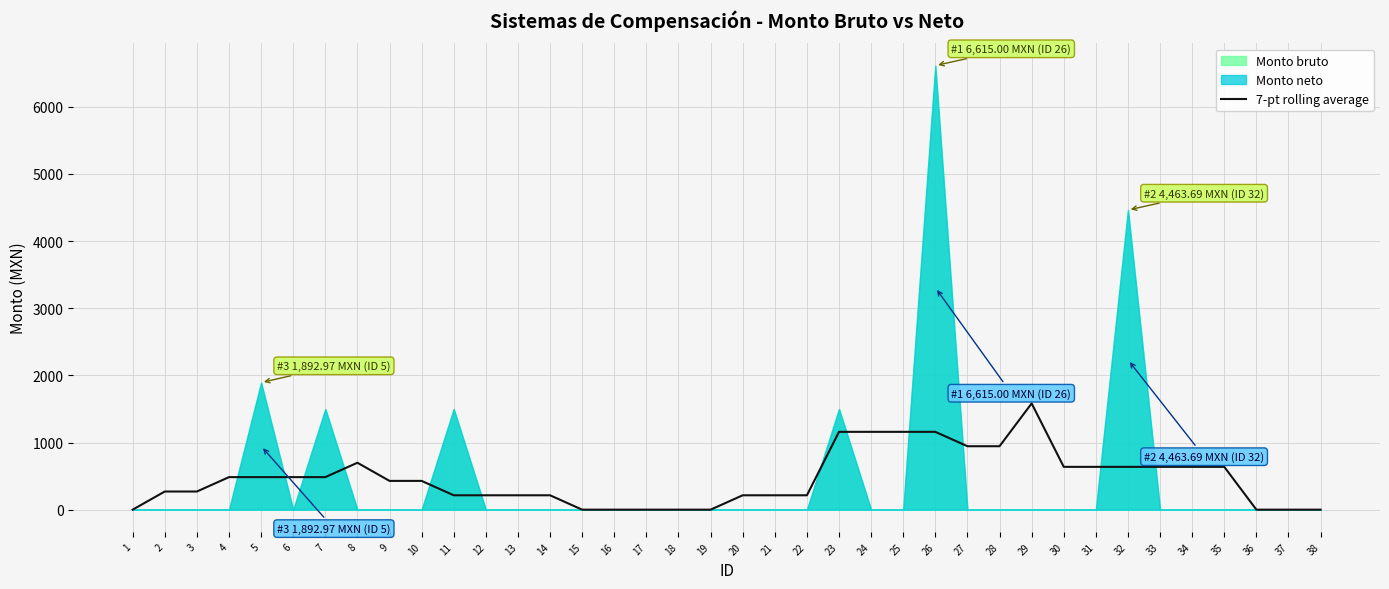

The chart shows a value of 1159.3 at 24. True or false?

True